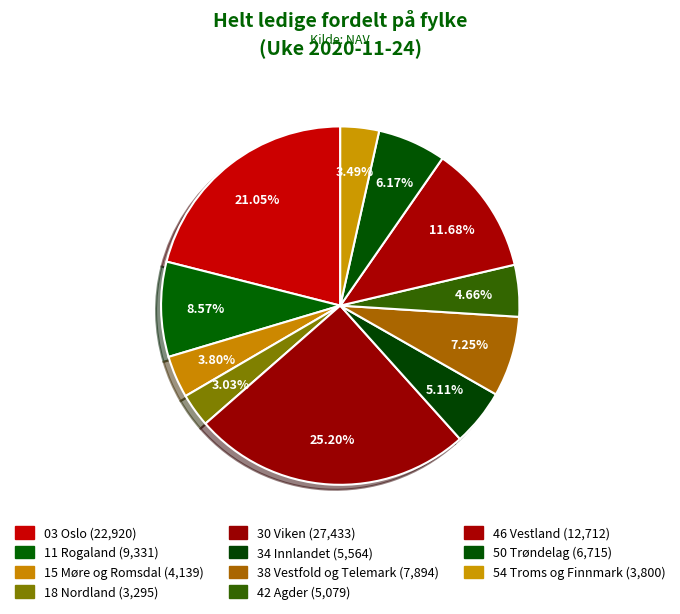

What percentage is the 18 Nordland slice, to the nearest percent?

3%